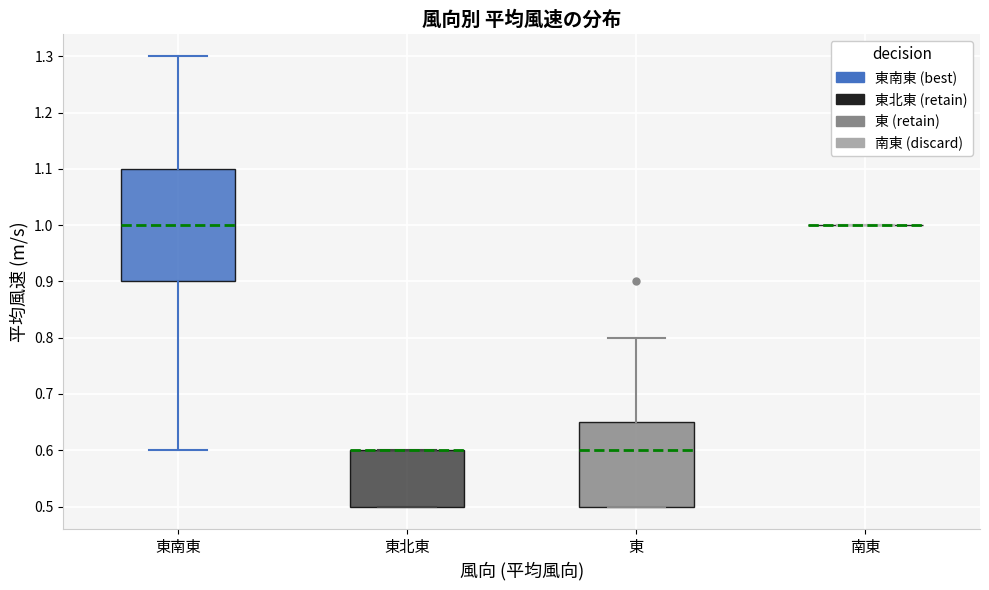

Reading left to right, read every box against the y-axis: the position of its median line, the range the box covers, and the ends of its whiskers. The values are not printed on the chart, so give them approximately, as read against the axis.

東南東: median 1.00, box 0.90 to 1.10, whiskers 0.60 to 1.30
東北東: median 0.60 (drawn on the box's upper edge), box 0.50 to 0.60, whiskers 0.50 to 0.60
東: median 0.60, box 0.50 to 0.65, whiskers 0.50 to 0.80
南東: box collapsed to a line at 1.00, whiskers 1.00 to 1.00